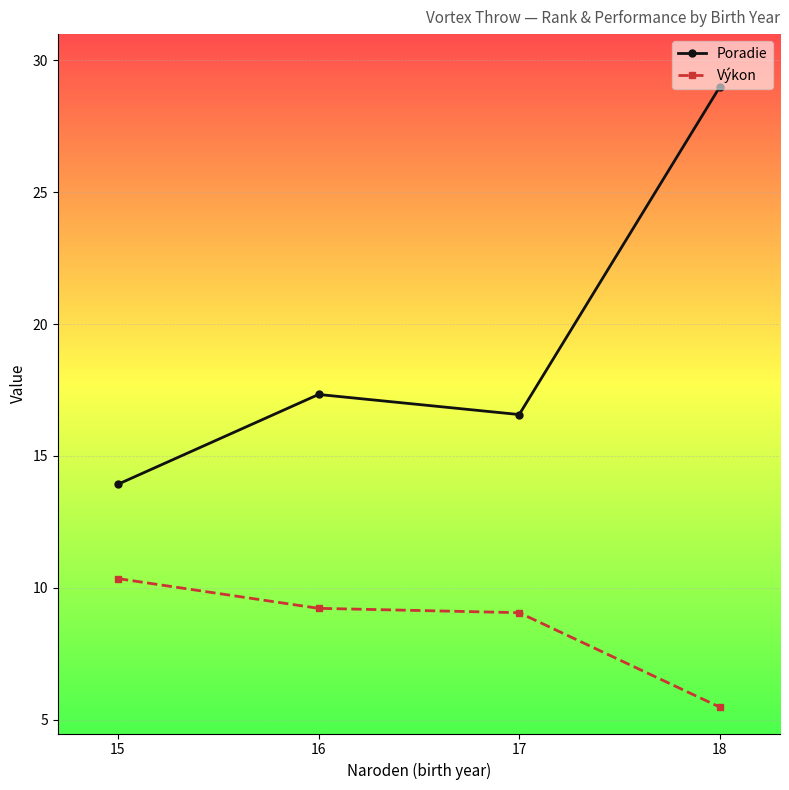

List the labels in order of Poradie value, largest first.

18, 16, 17, 15